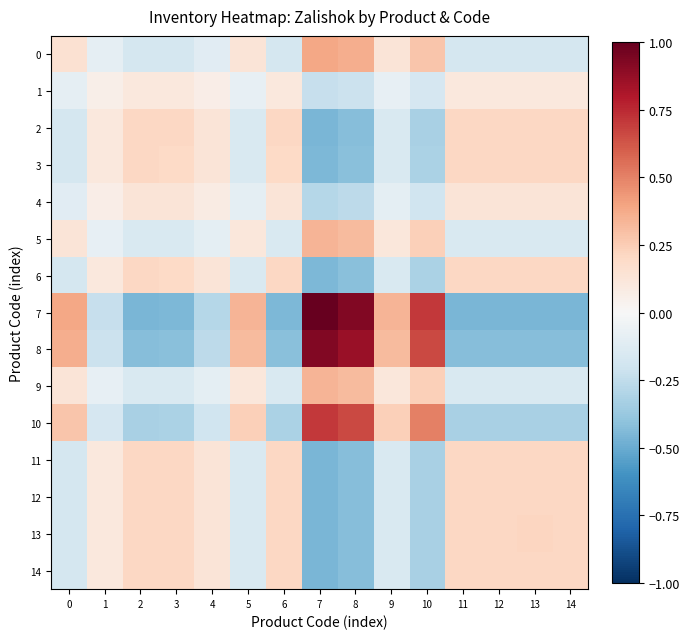

Which series has the widest spread of values?

7